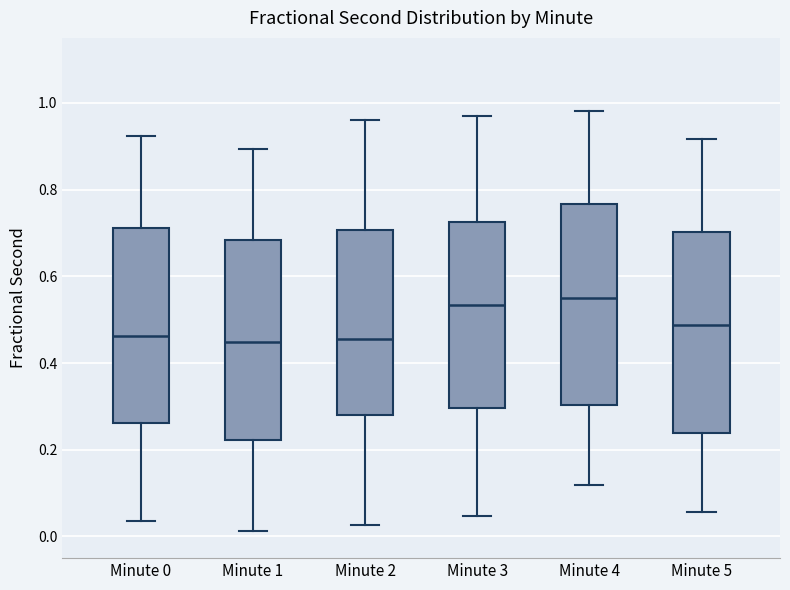

Reading left to right, read every box against the y-axis: the position of its median line, the range the box covers, and the ends of its whiskers. The values are not printed on the chart, so give them approximately, as read against the axis.

Minute 0: median 0.46, box 0.26 to 0.72, whiskers 0.04 to 0.92
Minute 1: median 0.44, box 0.22 to 0.68, whiskers 0.02 to 0.90
Minute 2: median 0.46, box 0.28 to 0.70, whiskers 0.02 to 0.96
Minute 3: median 0.54, box 0.30 to 0.72, whiskers 0.04 to 0.98
Minute 4: median 0.56, box 0.30 to 0.76, whiskers 0.12 to 0.98
Minute 5: median 0.48, box 0.24 to 0.70, whiskers 0.06 to 0.92